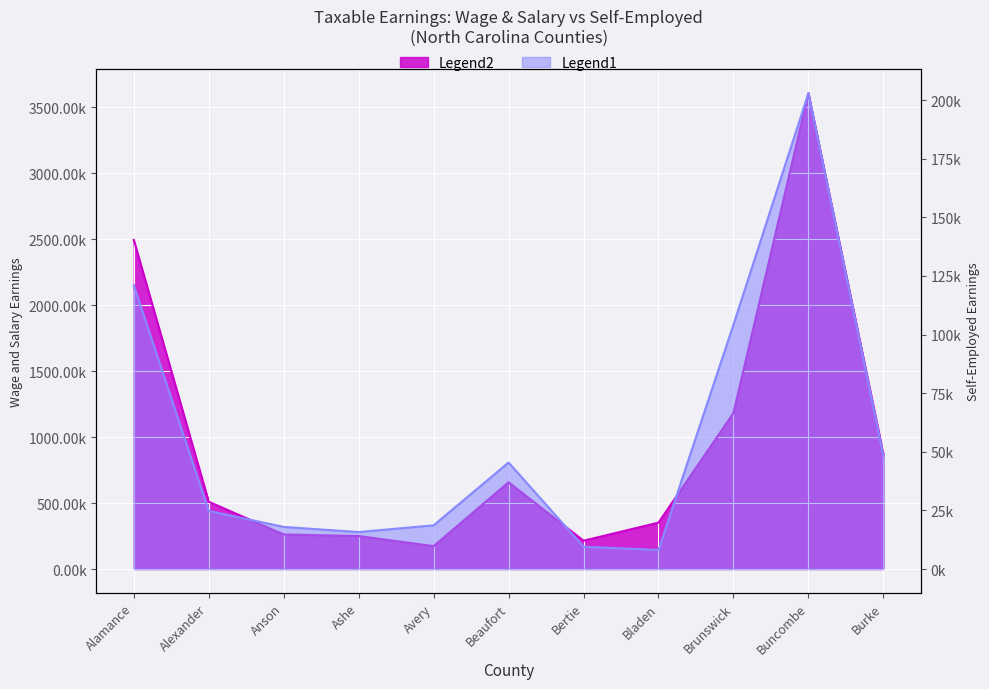

Reading left to right, list all the values displayed in this chart.

Wage and salary (col_7): Alamance=2495523	Alexander=509955	Anson=262062	Ashe=249923	Avery=173521	Beaufort=657671	Bertie=214545	Bladen=351552	Brunswick=1182578	Buncombe=3607762	Burke=872824
Self-employed (col_7): Alamance=121060	Alexander=24798	Anson=17958	Ashe=15765	Avery=18633	Beaufort=45434	Bertie=9509	Bladen=8132	Brunswick=104219	Buncombe=202990	Burke=48220